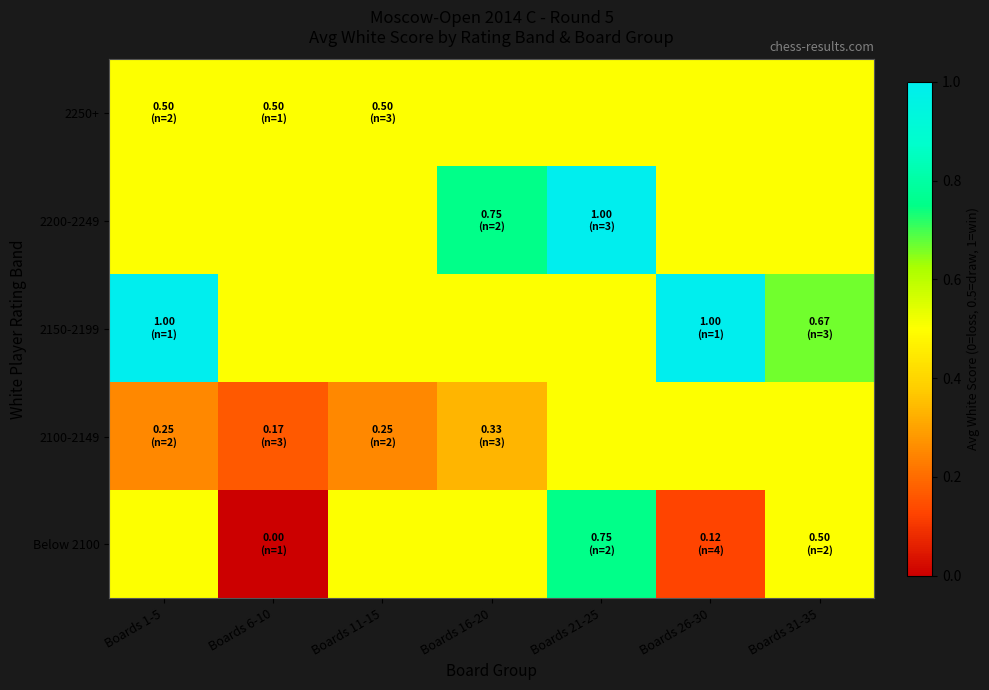

Which category has the lowest value across all series?

Boards 6-10